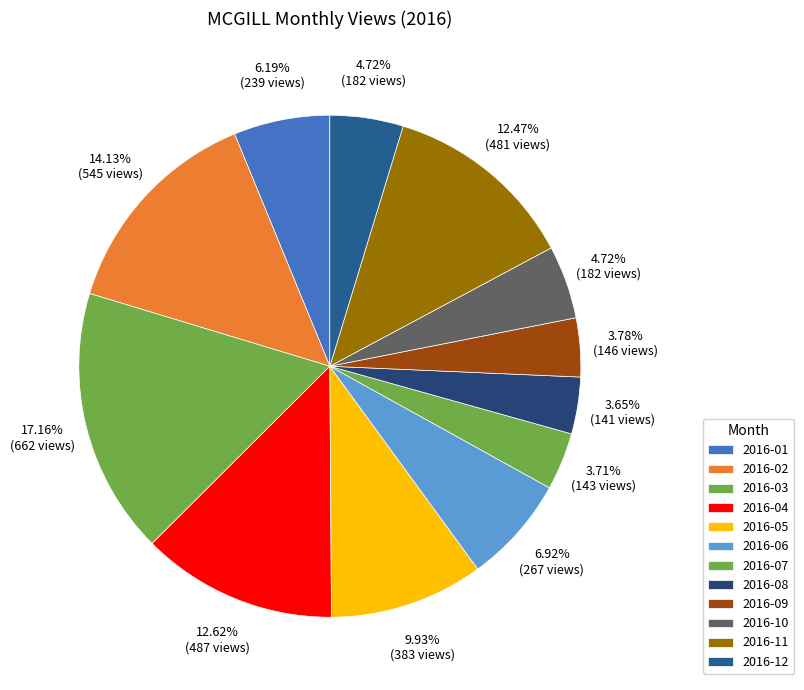

To the nearest percent, what percentage of the pie is 2016-09?

4%